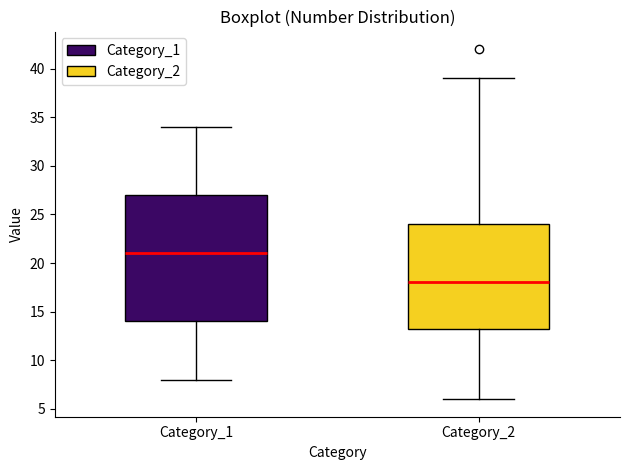

Reading left to right, transcribe this box plot: for each box, give where its median line is, the range the box spans, and where its two whiskers end, as read against the y-axis. The values are not printed on the chart, so give them approximately, as read against the axis.

Category_1: median 21.0, box 14.0 to 27.0, whiskers 8.0 to 34.0
Category_2: median 18.0, box 13.5 to 24.0, whiskers 6.0 to 39.0